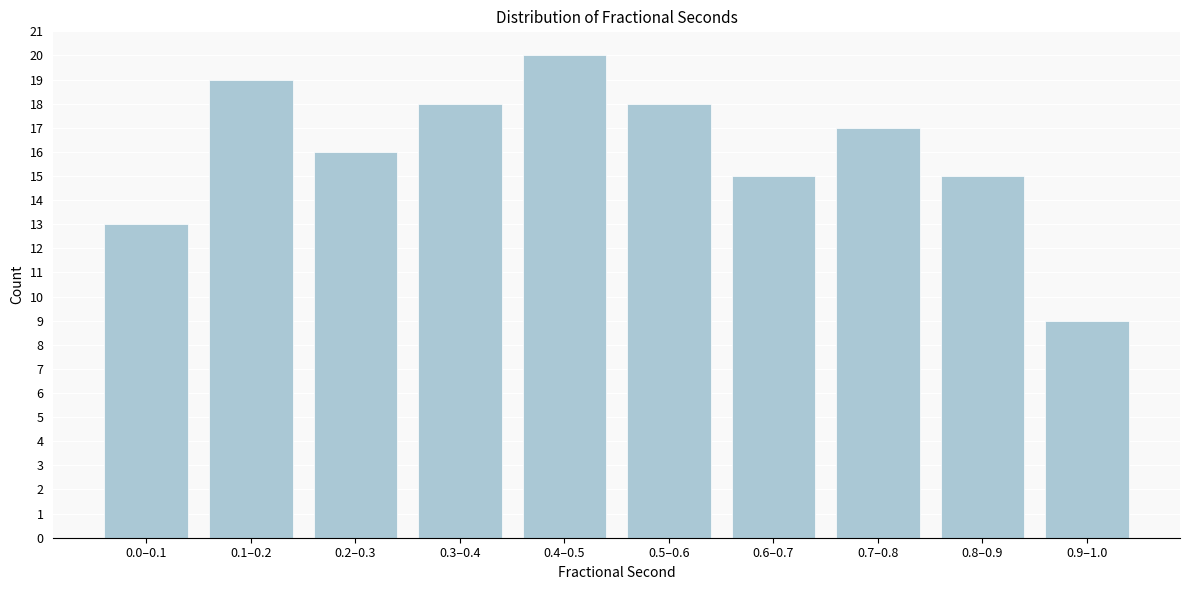

Reading left to right, extract all data points from this chart.

13	19	16	18	20	18	15	17	15	9